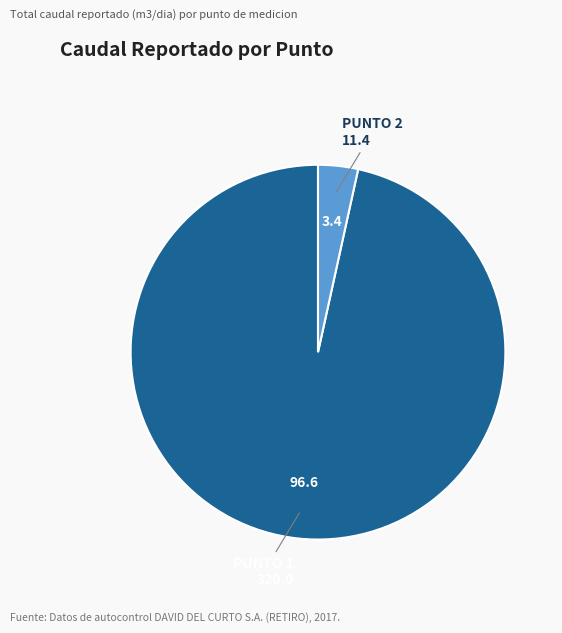

Does any single category account for the majority?

Yes